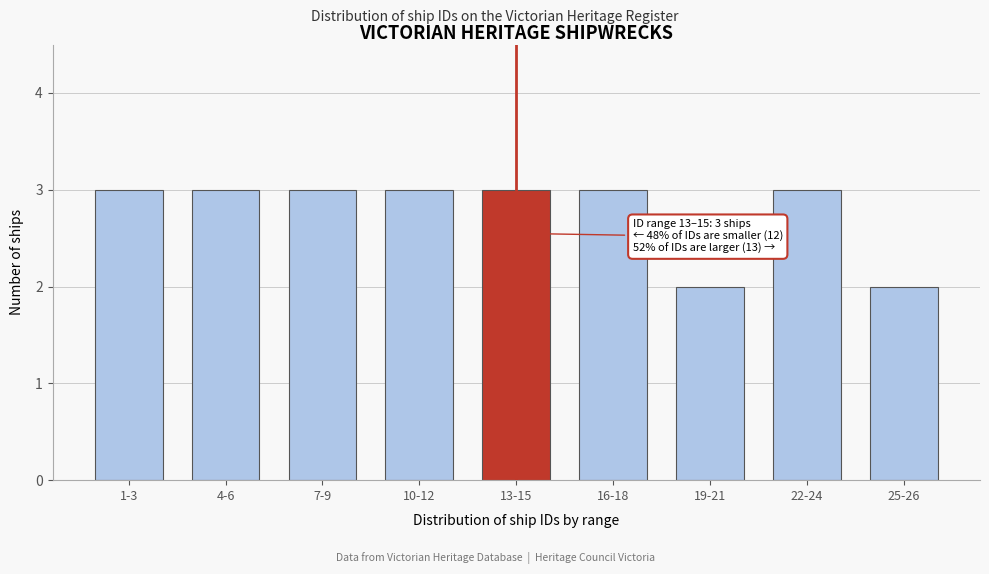

Reading right to left, what are all the values shown in this chart?

2	3	2	3	3	3	3	3	3